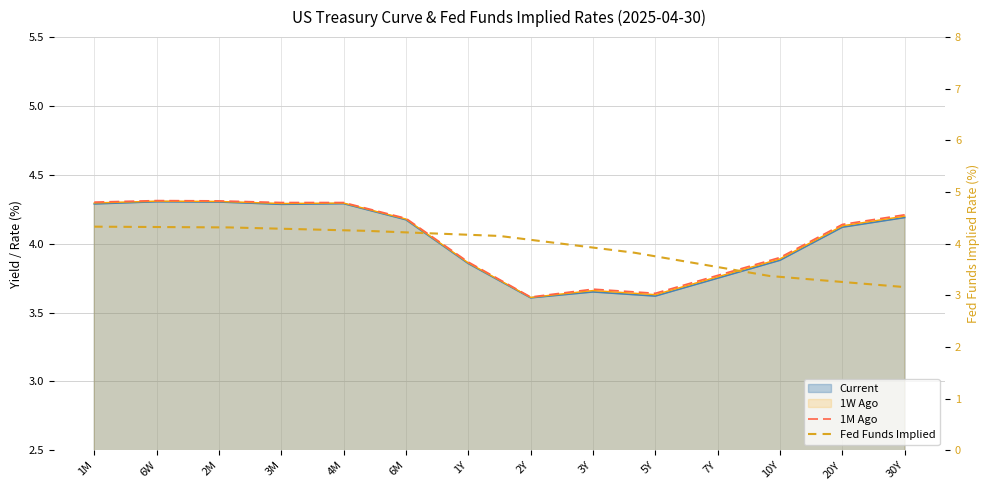

Is it true that 1W Ago equals 3.6 at 5Y?

True